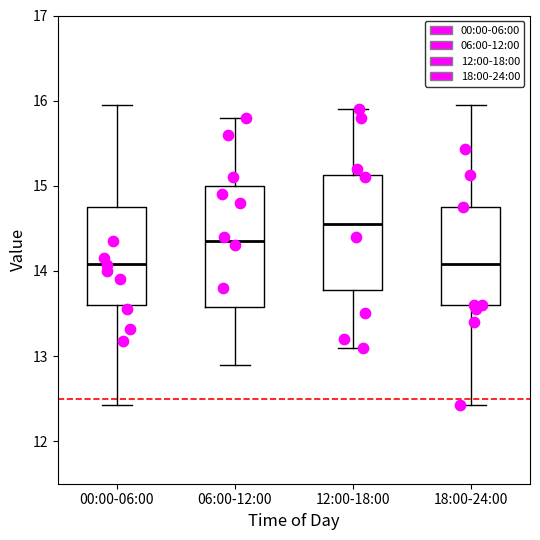

Which box has the highest median line?

12:00-18:00